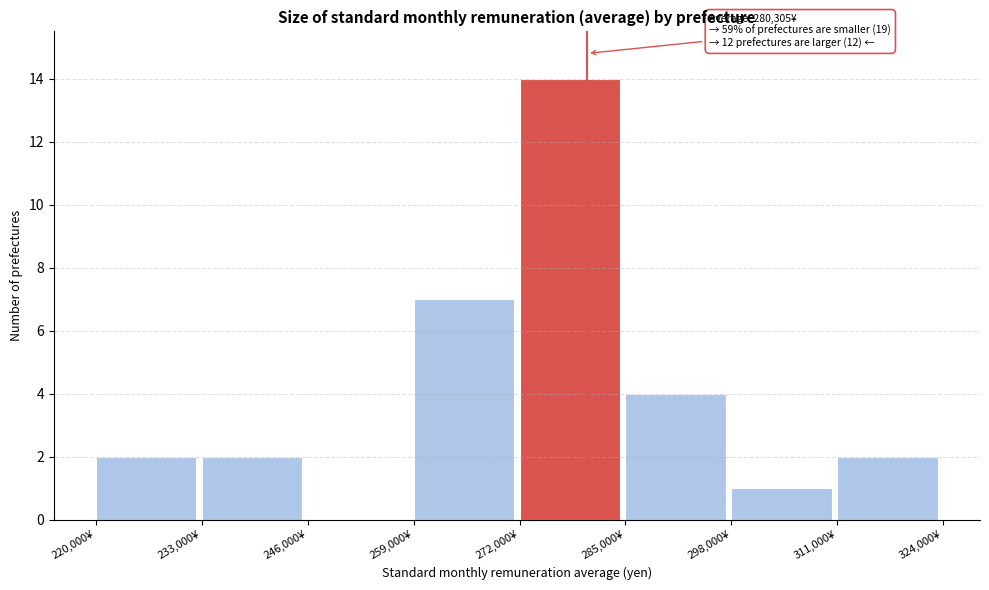

Over which range of the x-axis is the bar tallest?

272000 to 285000